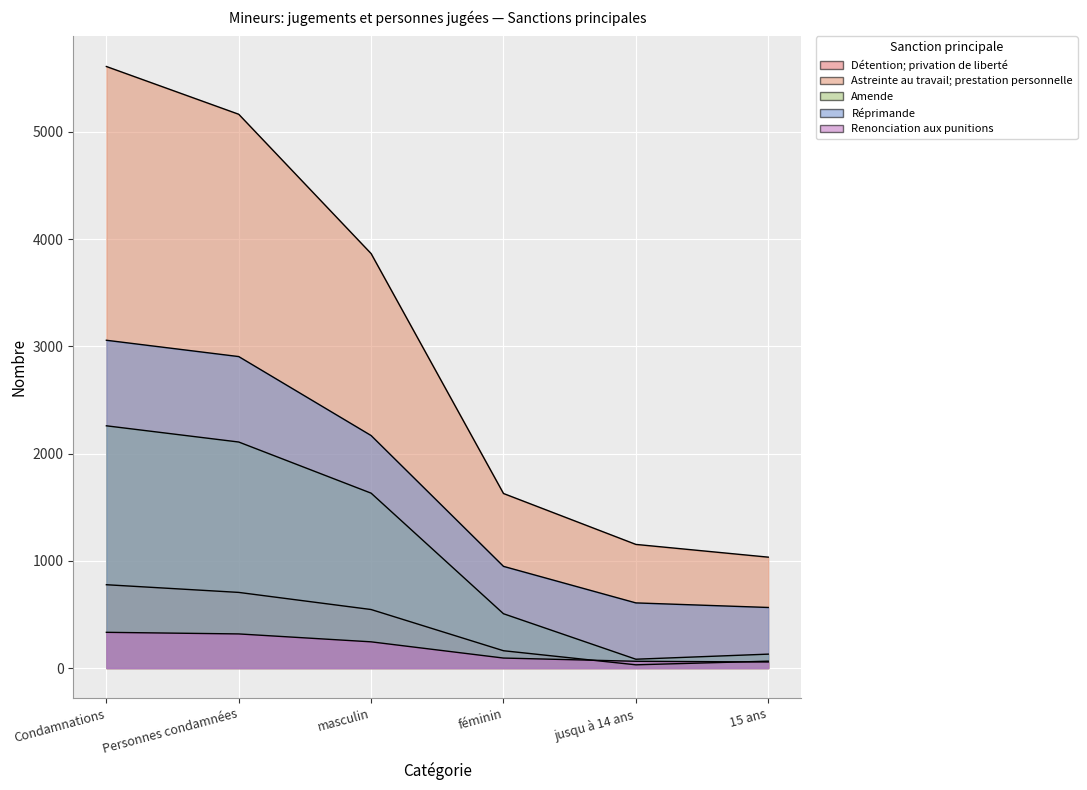

What are all the series names shown in the legend?

Détention; privation de liberté, Astreinte au travail; prestation personnelle, Amende, Réprimande, Renonciation aux punitions